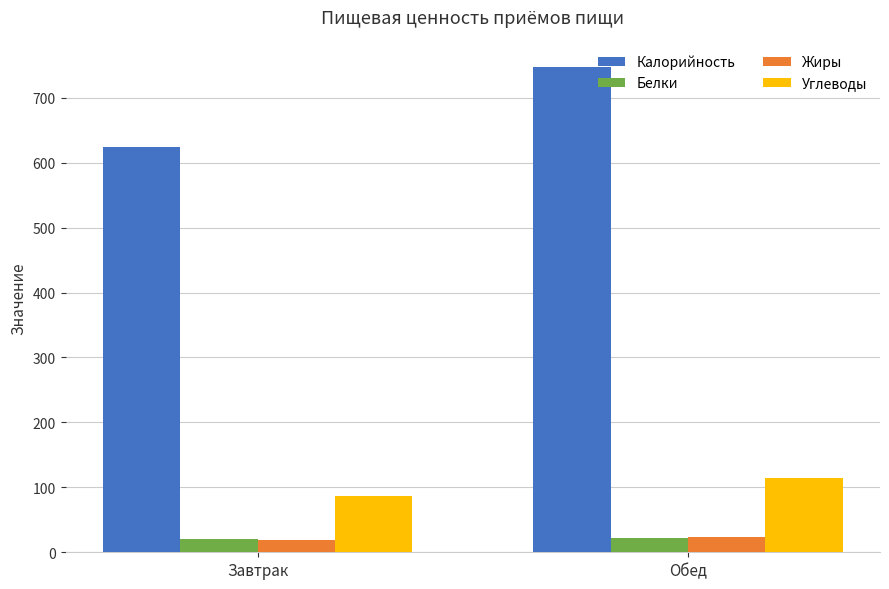

What is the label of the 1st bar from the left?

Завтрак